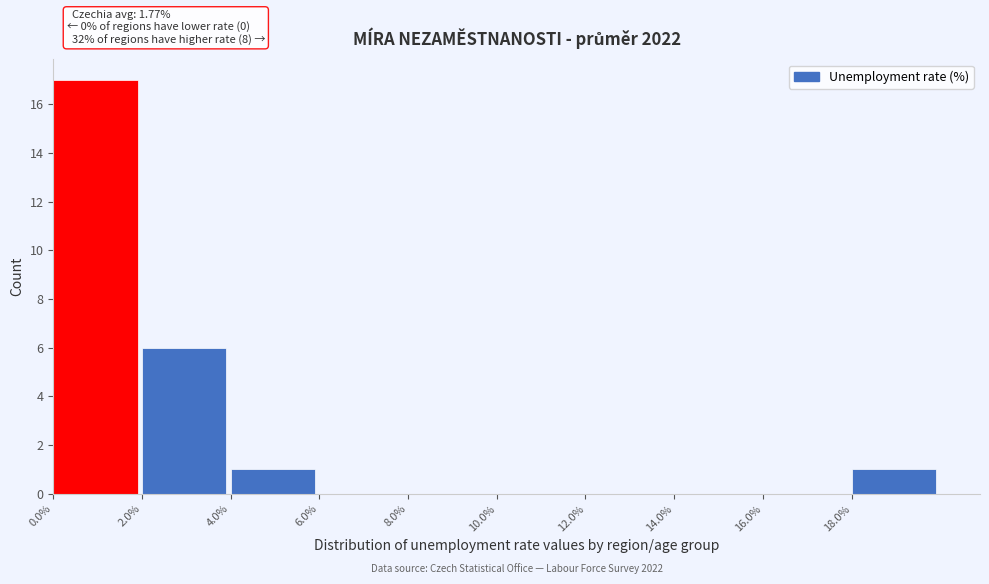

Over which range of the x-axis is the bar tallest?

0 to 2